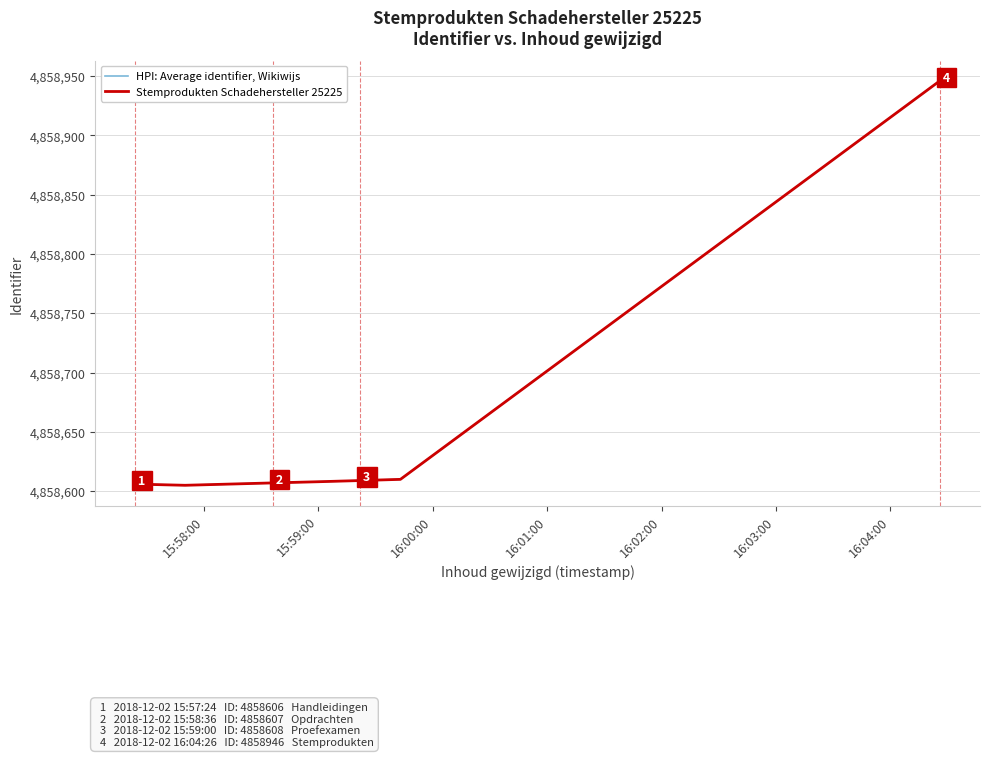

True or false: HPI: Average identifier, Wikiwijs and Stemprodukten Schadehersteller 25225 cross at least once.

False